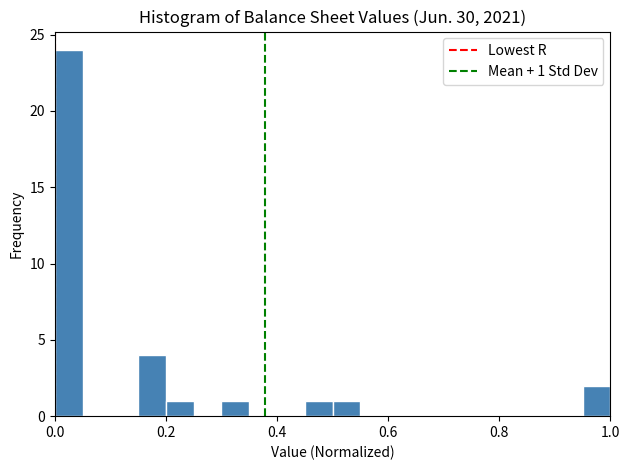

Around what value on the x-axis is the tallest bar? Give the approximate position of its centre, as read against the axis.

0.02